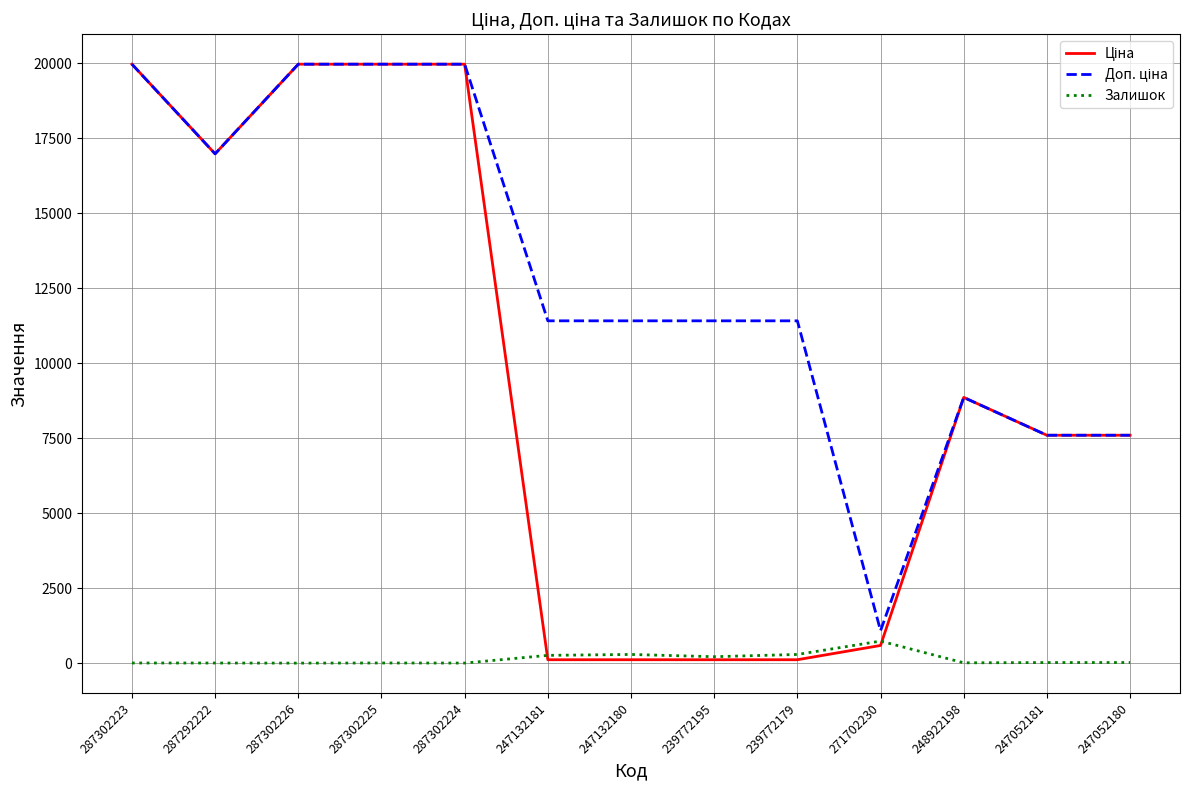

What is the maximum value shown in the chart?

19964.2